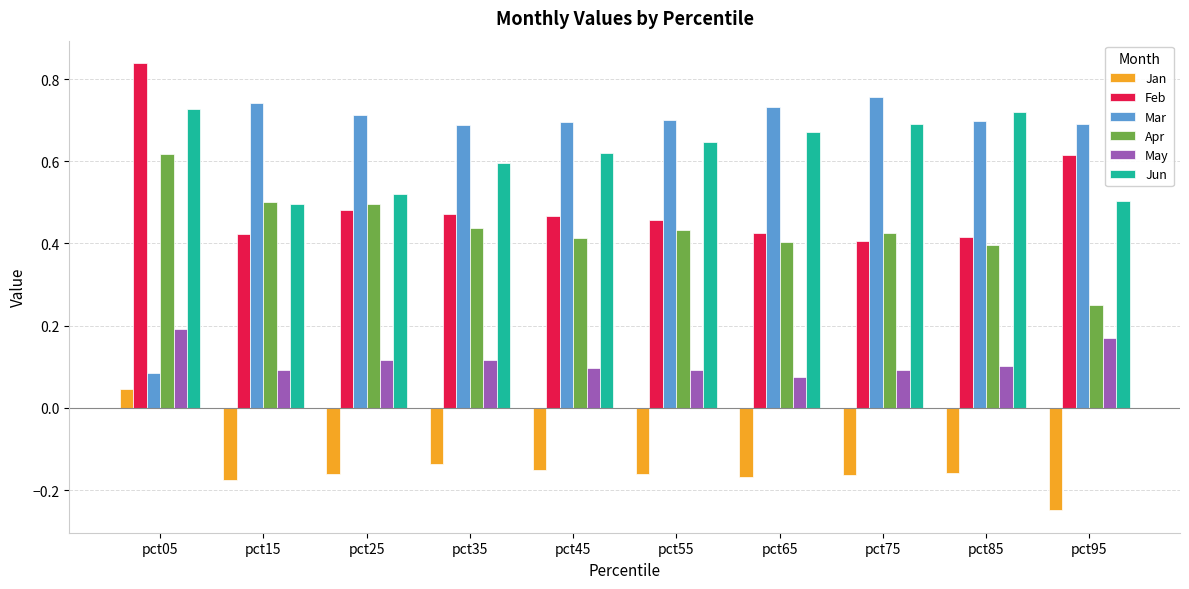

What are all the series names shown in the legend?

Jan, Feb, Mar, Apr, May, Jun